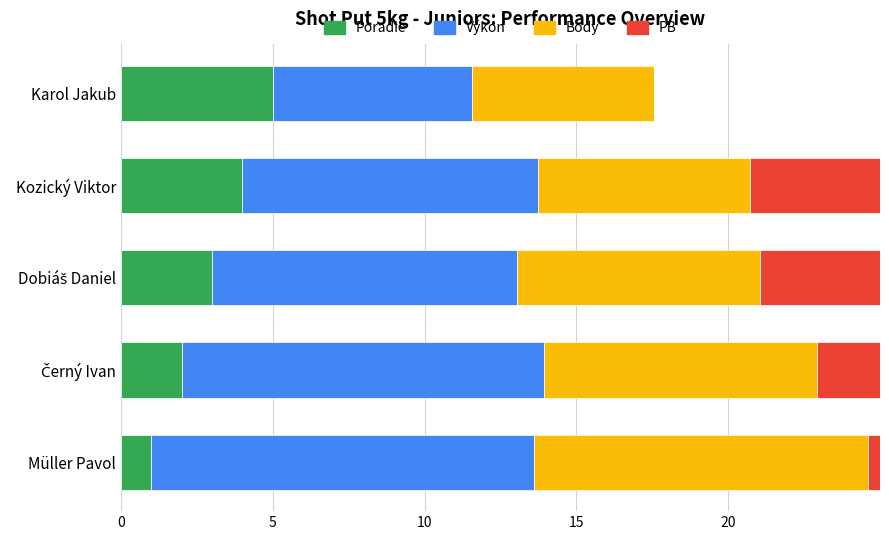

Which series has the largest total across all categories?

Výkon